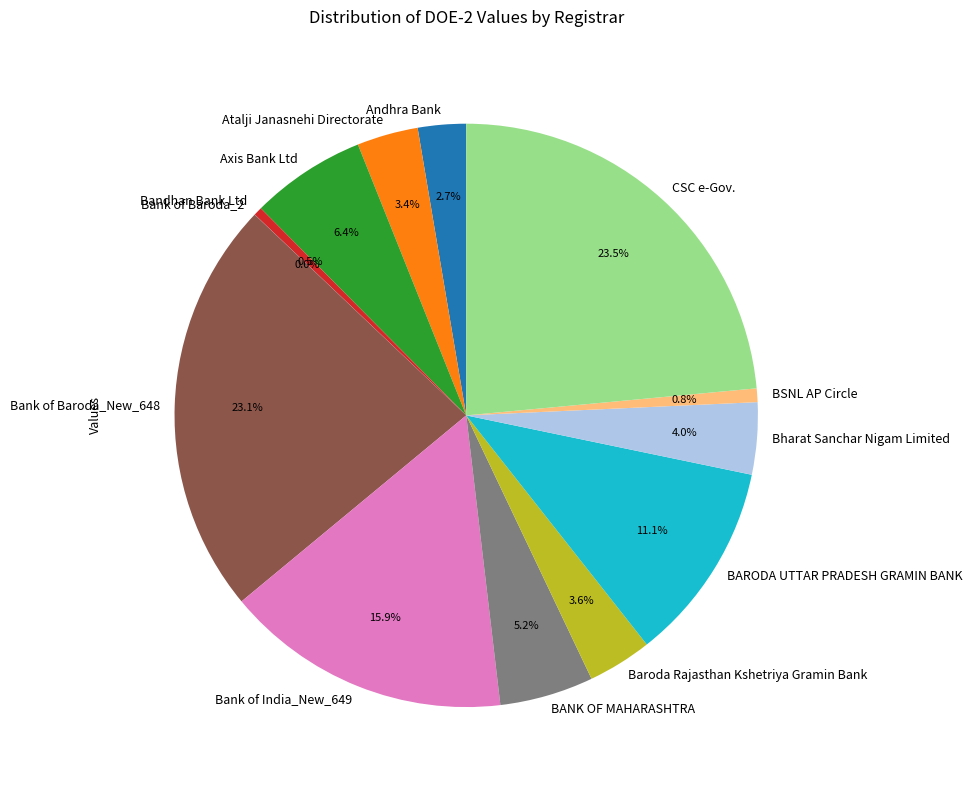

What portion of the pie excludes Bank of Baroda_New_648?

76.9%